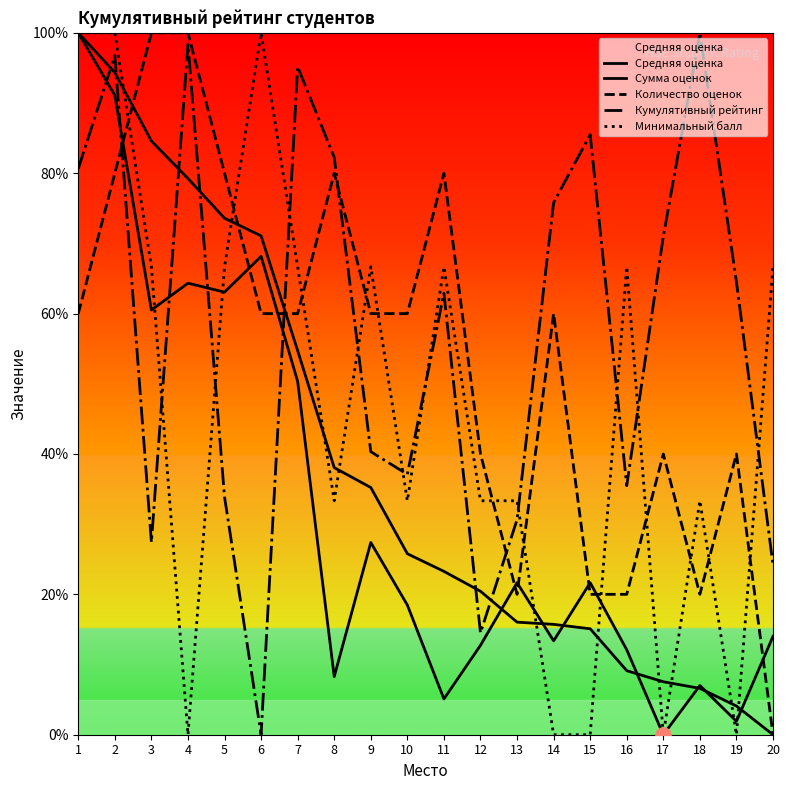

Which series reaches the maximum Y coordinate?

Средняя оценка